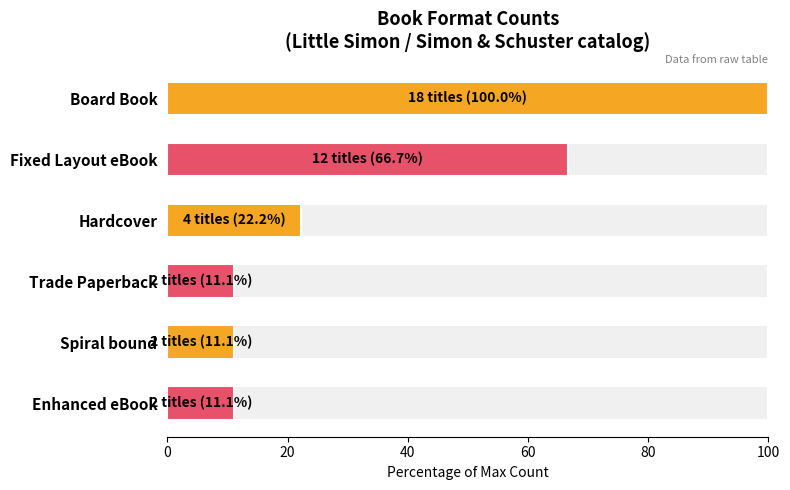

How many categories are shown in the chart?

6